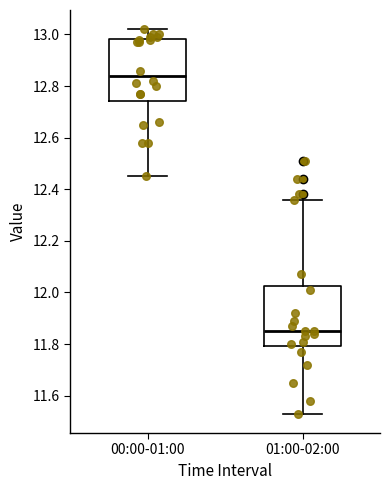

Which box's median line is the highest?

00:00-01:00